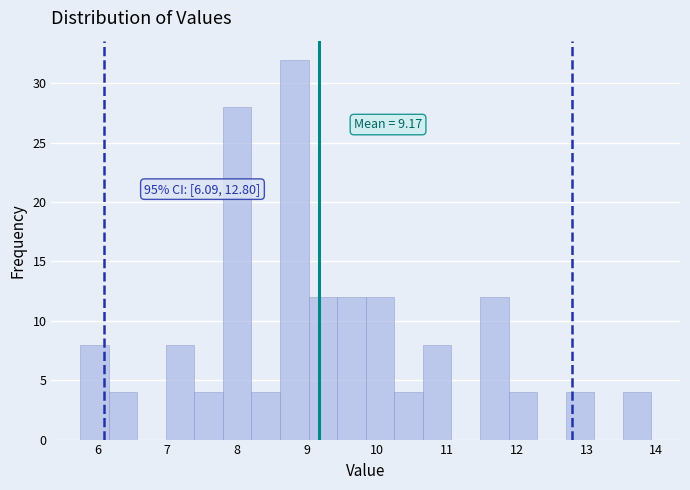

Which range on the x-axis has the tallest bar?

8.6 to 9.0